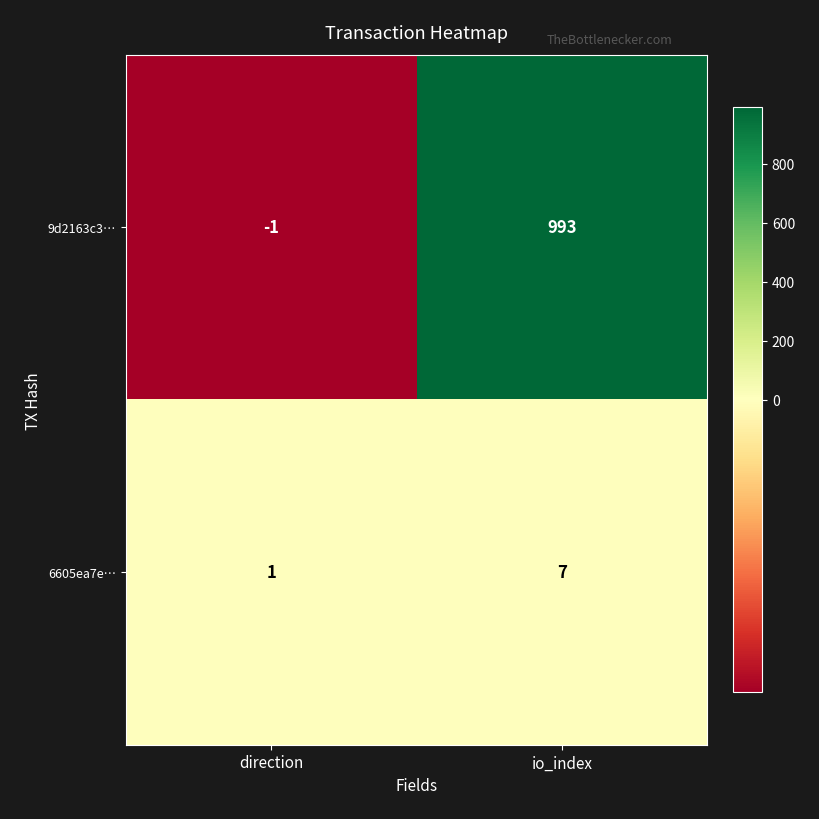

Which category has the lowest value across all series?

direction